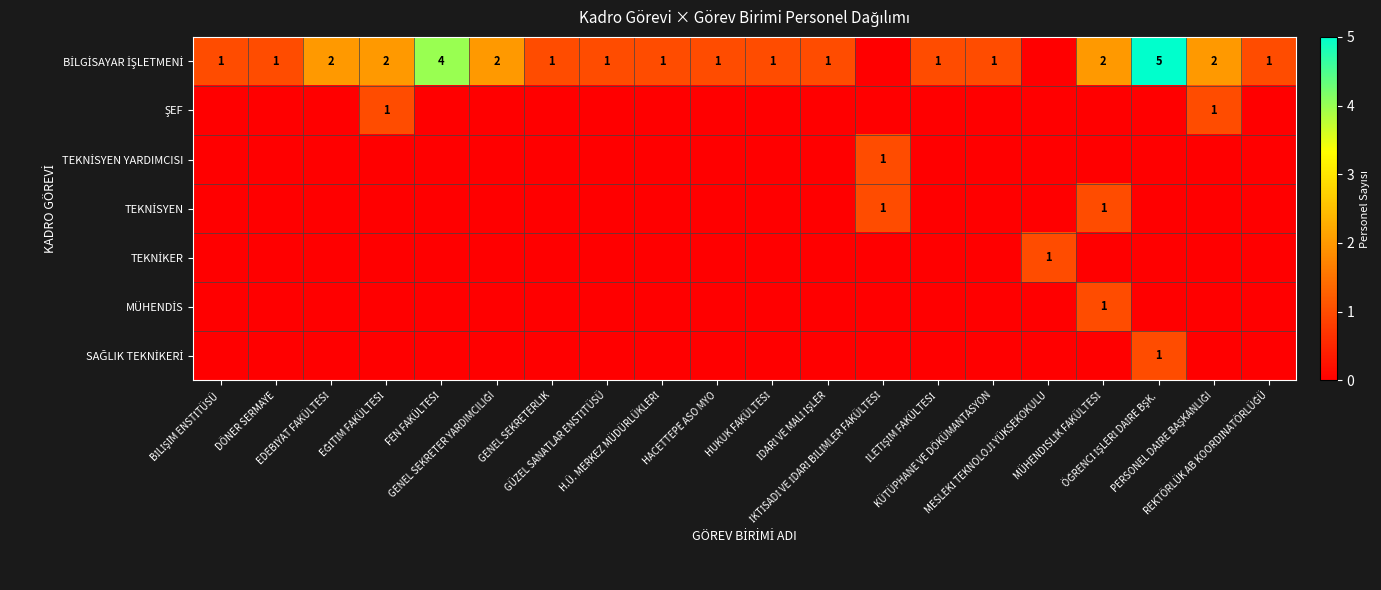

Between İDARİ VE MALİ İŞLER and BİLİŞİM ENSTİTÜSÜ, which is larger?

İDARİ VE MALİ İŞLER